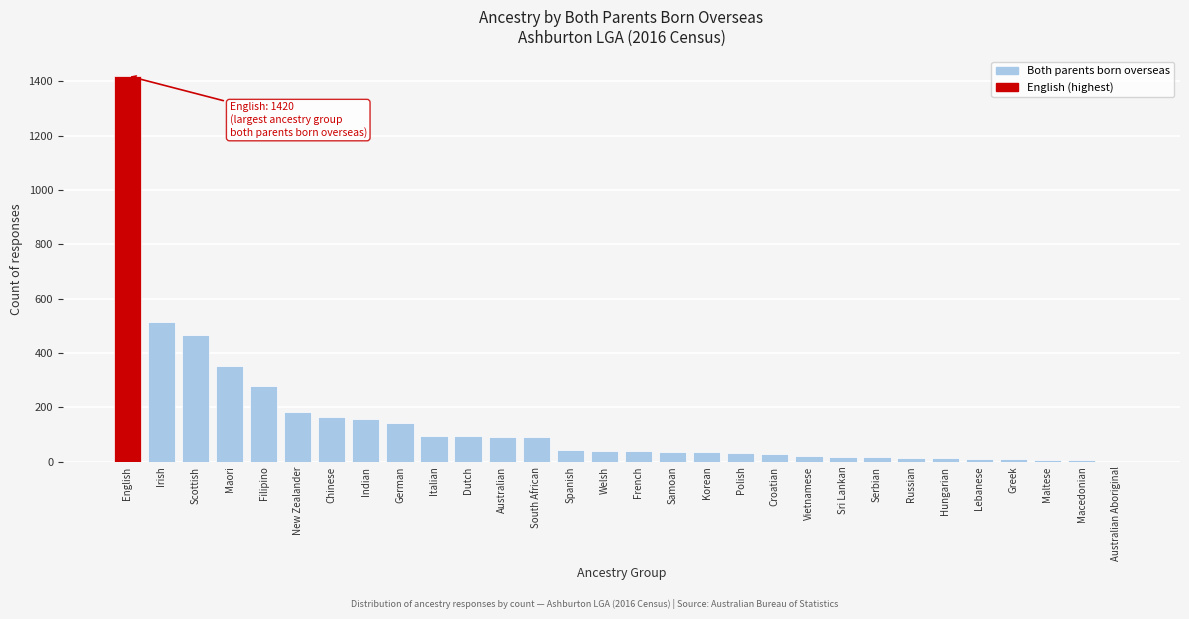

The value at French is 38. True or false?

True